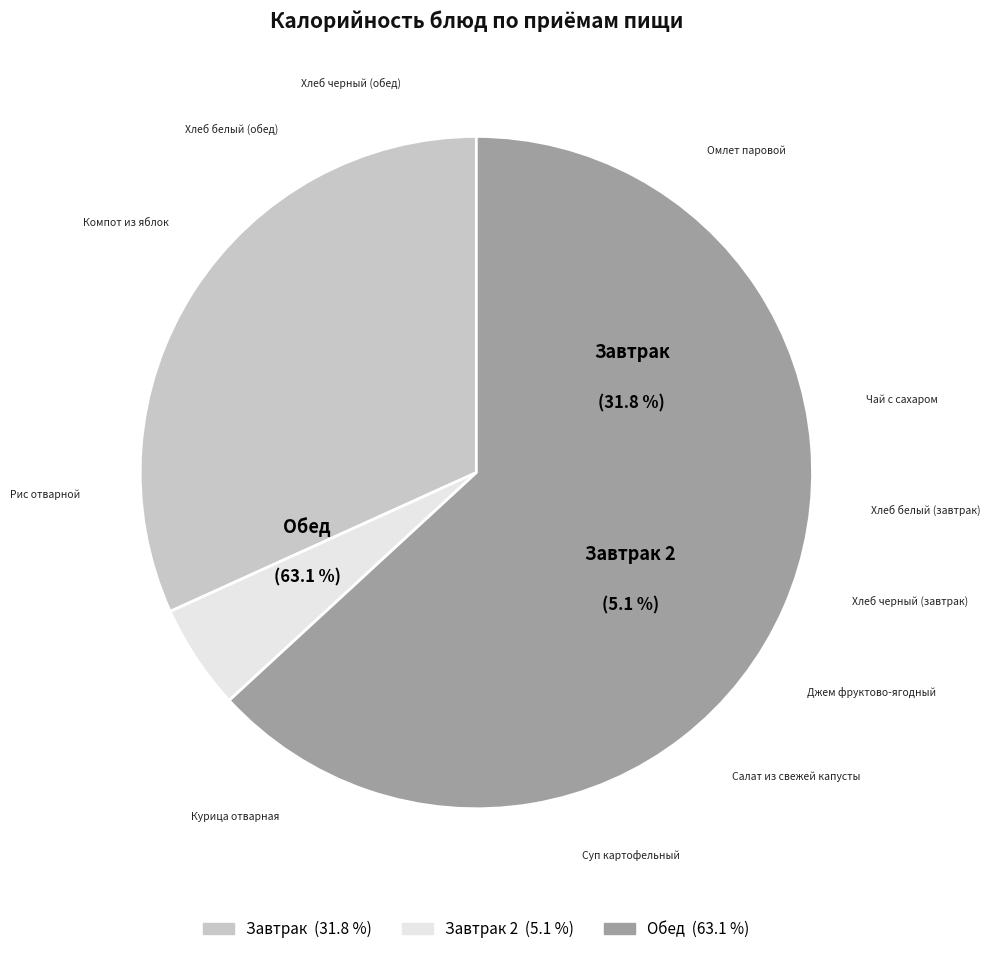

To the nearest percent, what percentage of the pie is Компот из яблок?

7%